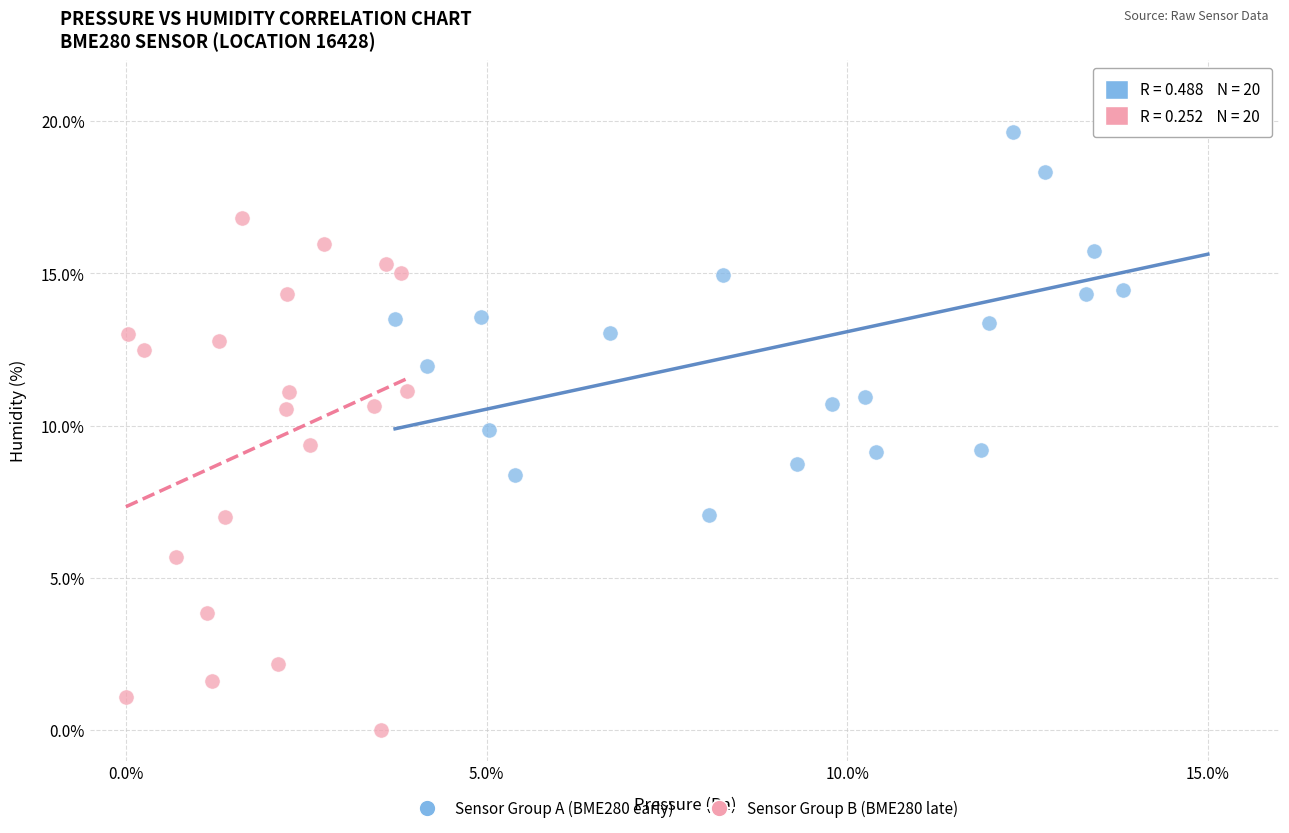

Which series has the widest spread of Y values?

Sensor Group B (BME280 late)